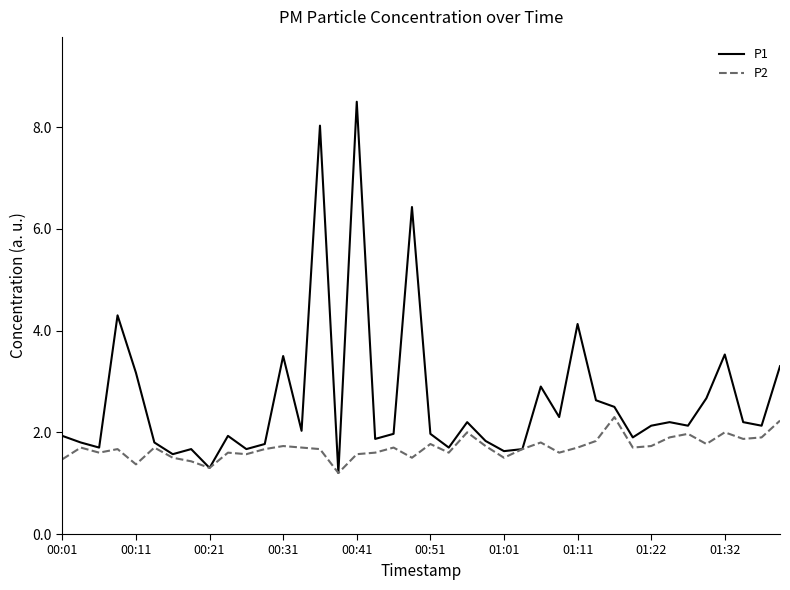

Which series has the largest total across all categories?

P1